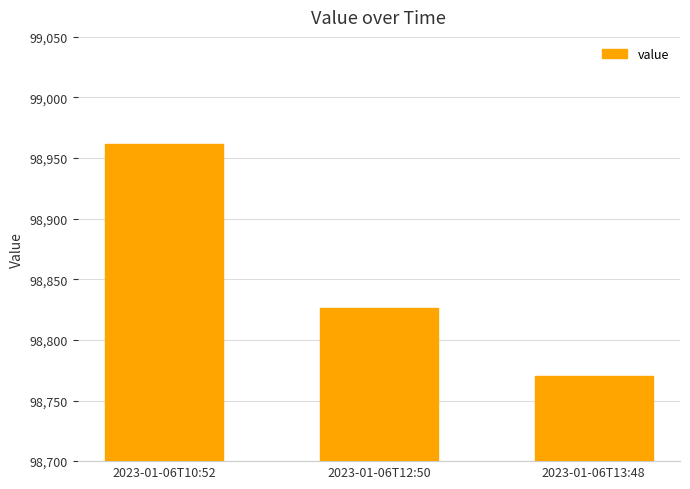

What is the smallest value displayed?

98770.3